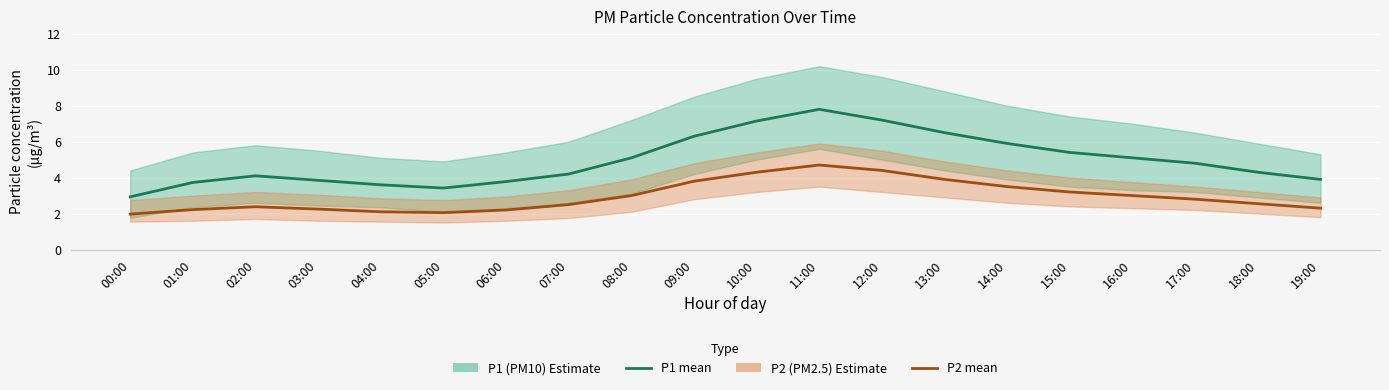

Which category has the lowest value across all series?

00:00